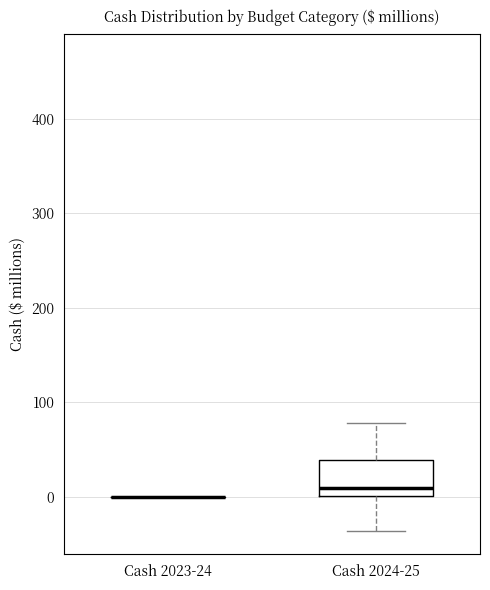

Comparing the boxes themselves (not the whiskers), which one is the tallest?

Cash 2024-25